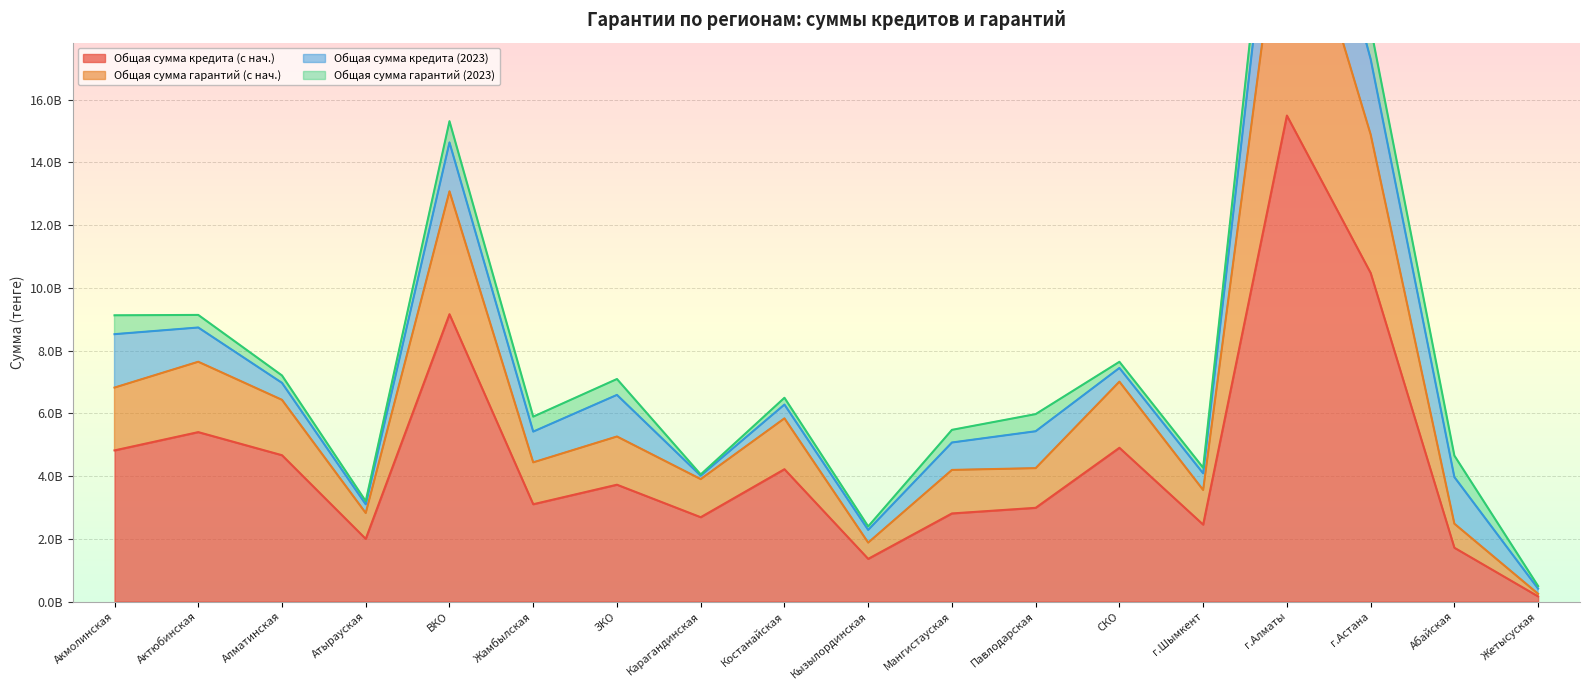

The value of Общая сумма кредита (с нач.) at Павлодарская is 5293330008.0. True or false?

False